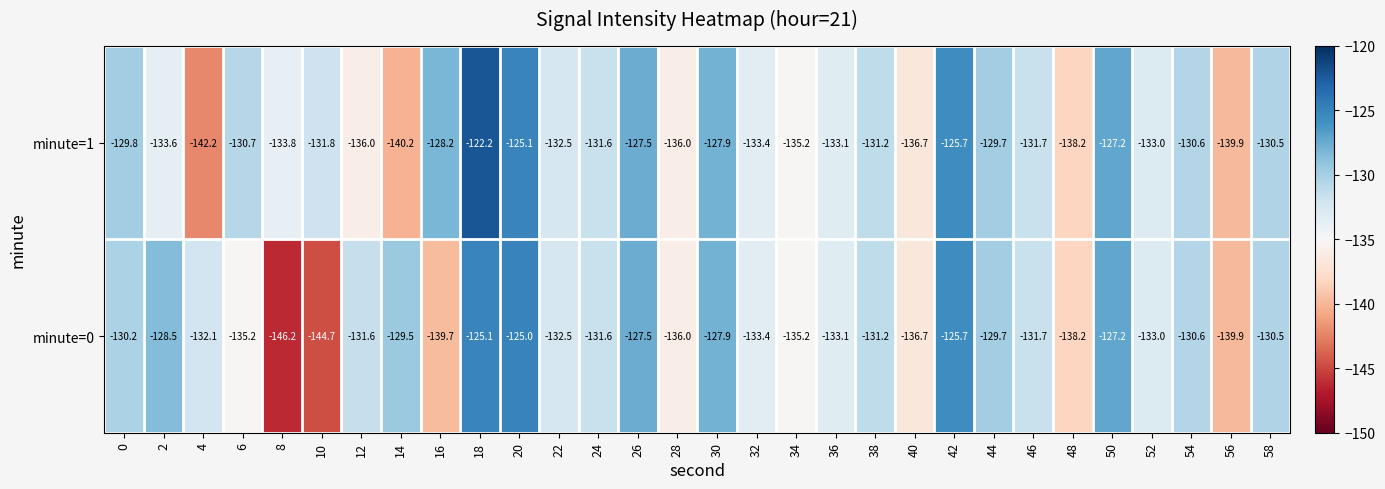

What is the average value of the minute=0 series?

-132.6